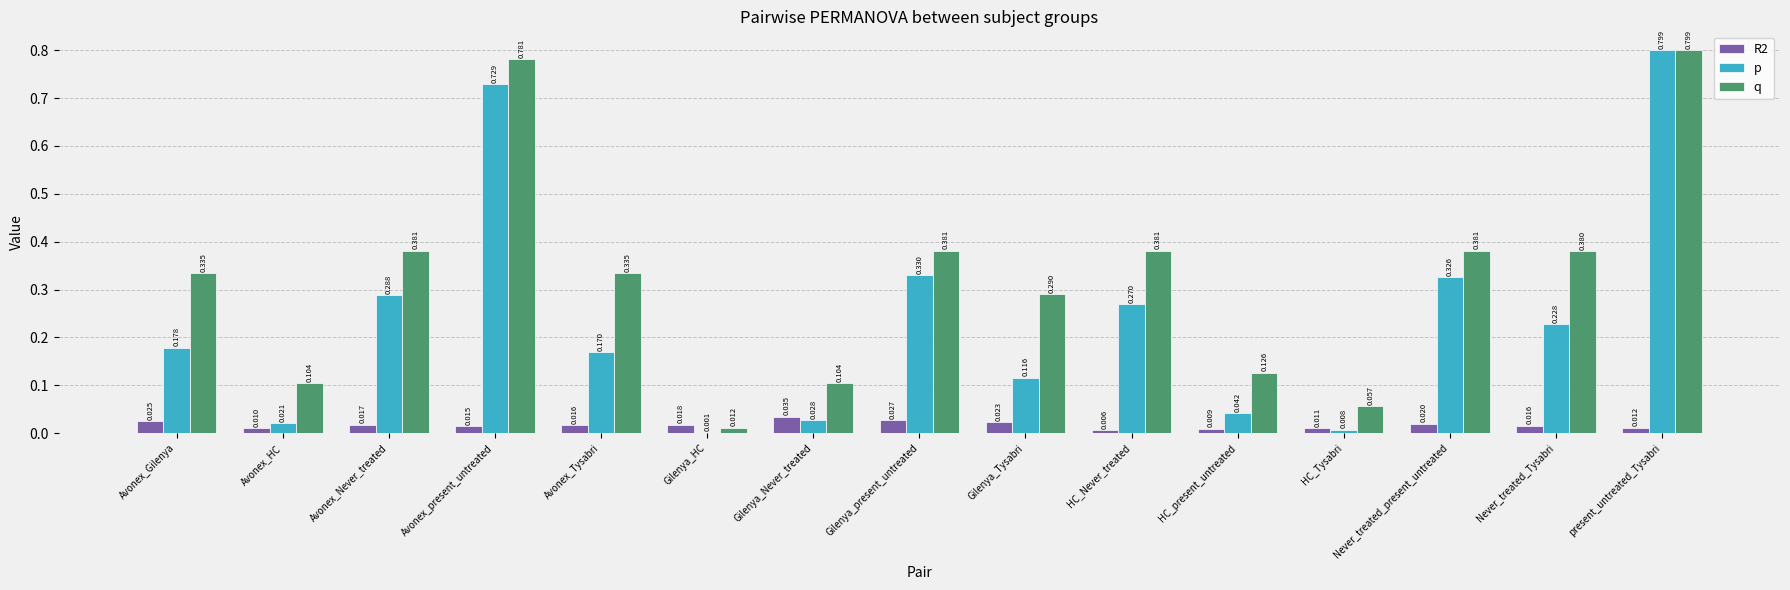

Where is R2 nearest to the value 0?

HC_Never_treated